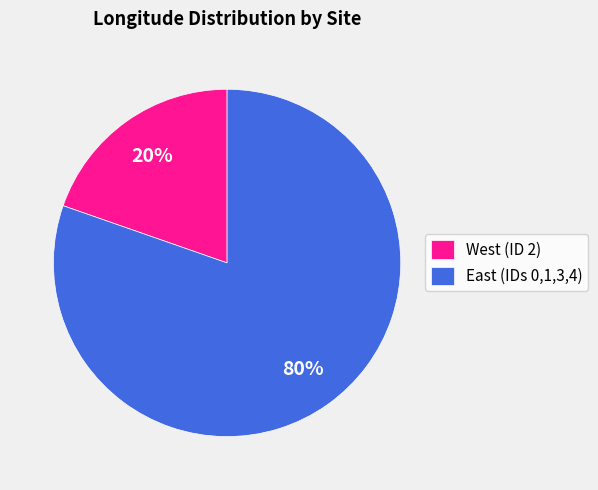

Combined, do East (IDs 0,1,3,4) and West (ID 2) account for over 50%?

Yes